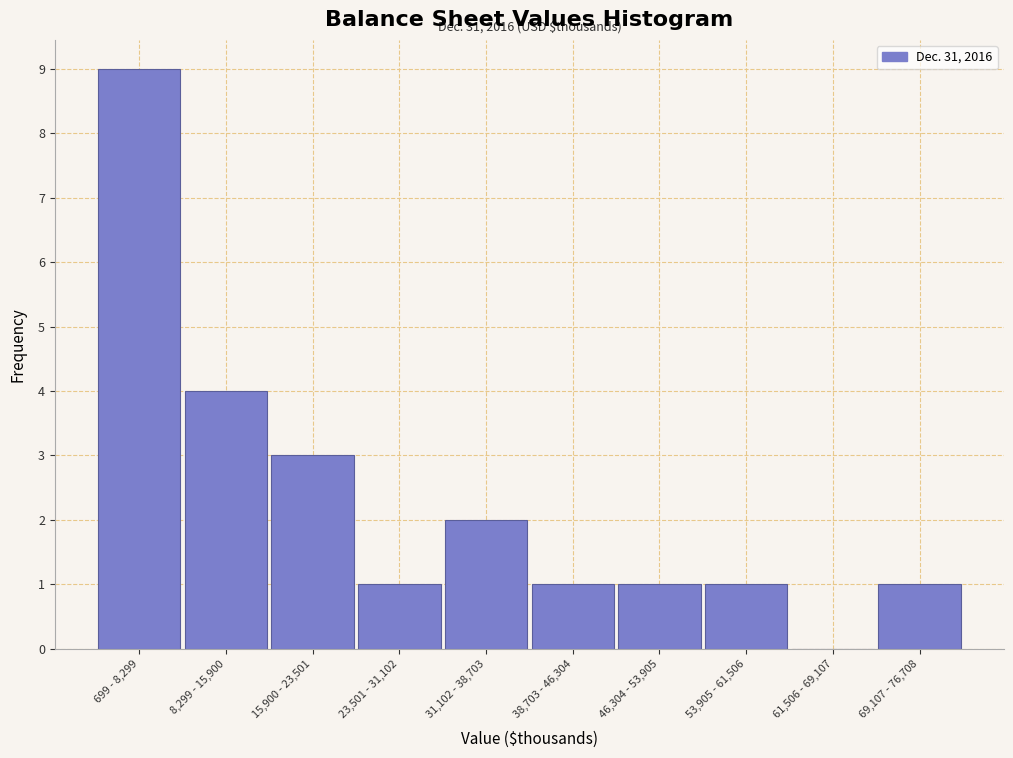

Reading left to right, extract all data points from this chart.

699 - 8,299=9	8,299 - 15,900=4	15,900 - 23,501=3	23,501 - 31,102=1	31,102 - 38,703=2	38,703 - 46,304=1	46,304 - 53,905=1	53,905 - 61,506=1	61,506 - 69,107=0	69,107 - 76,708=1